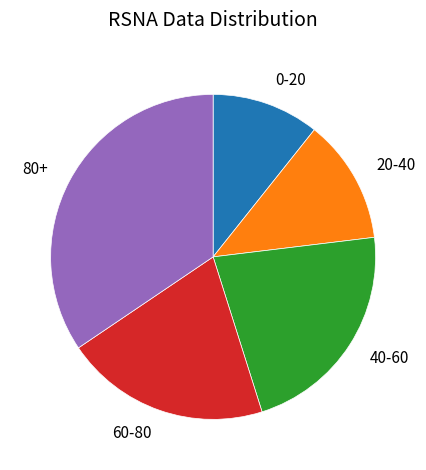

True or false: 80+ accounts for 34% of the total.

True